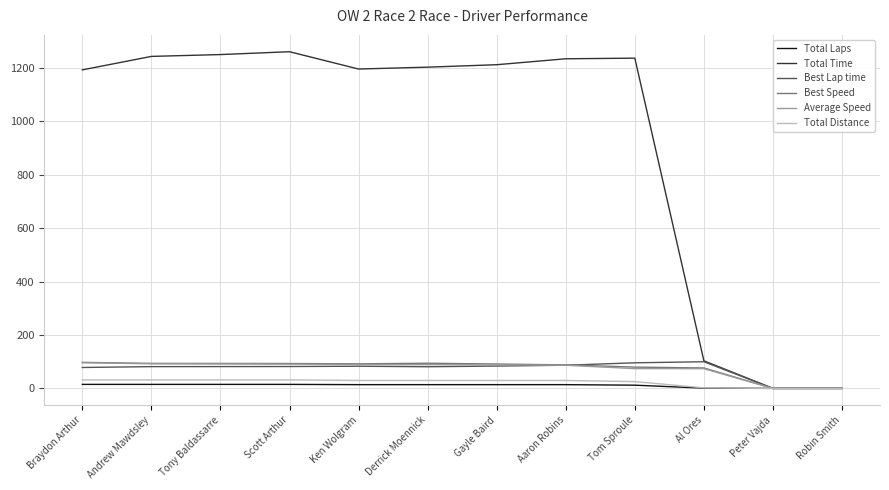

Which series has the largest total across all categories?

Total Time